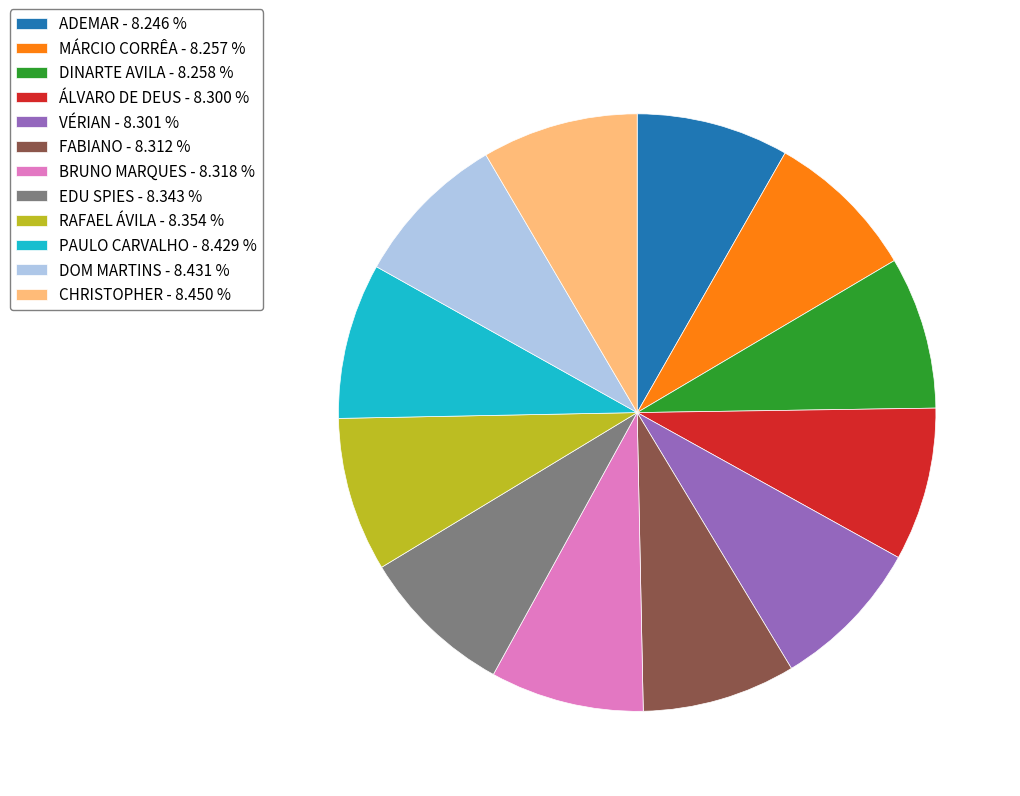

What is the ratio of the value at MÁRCIO CORRÊA - 8.257 % to the value at VÉRIAN - 8.301 %?

1.0